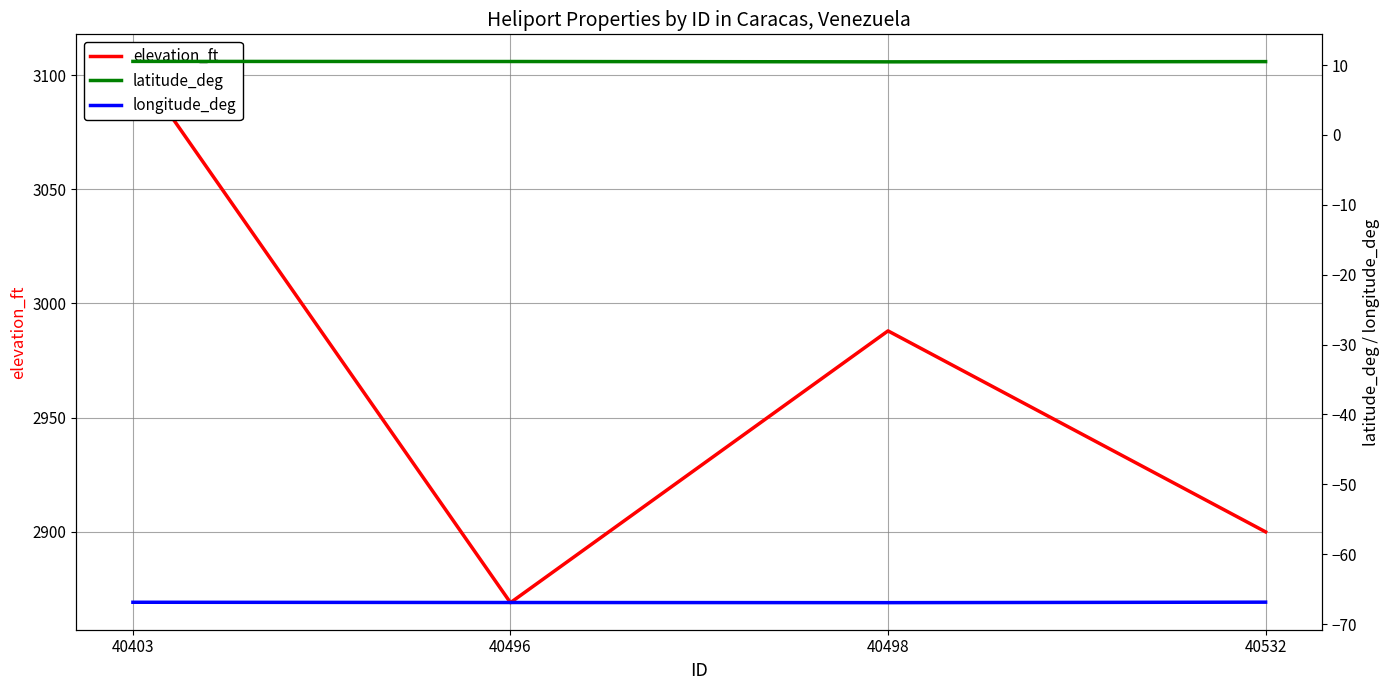

At which category does elevation_ft reach its first local peak?

40498